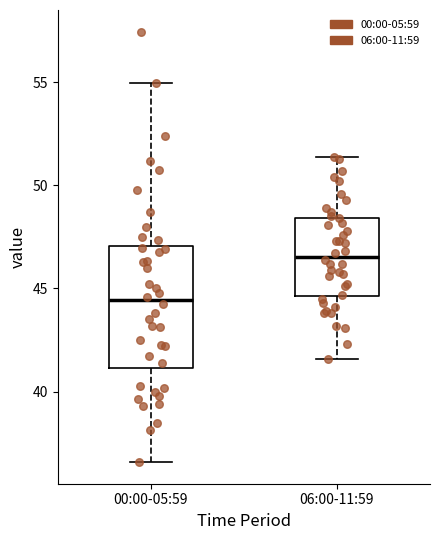

Reading left to right, read every box against the y-axis: the position of its median line, the range the box covers, and the ends of its whiskers. The values are not printed on the chart, so give them approximately, as read against the axis.

00:00-05:59: median 44.5, box 41.0 to 47.0, whiskers 36.5 to 55.0
06:00-11:59: median 46.5, box 44.5 to 48.5, whiskers 41.5 to 51.5